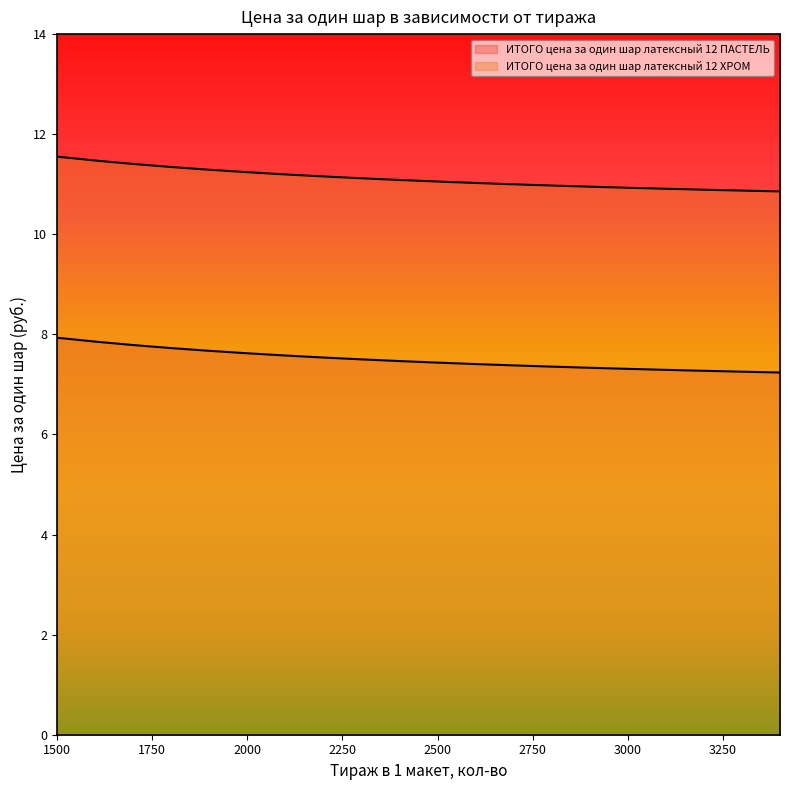

True or false: ИТОГО цена за один шар латексный 12 ПАСТЕЛЬ and ИТОГО цена за один шар латексный 12 ХРОМ intersect in this chart.

False